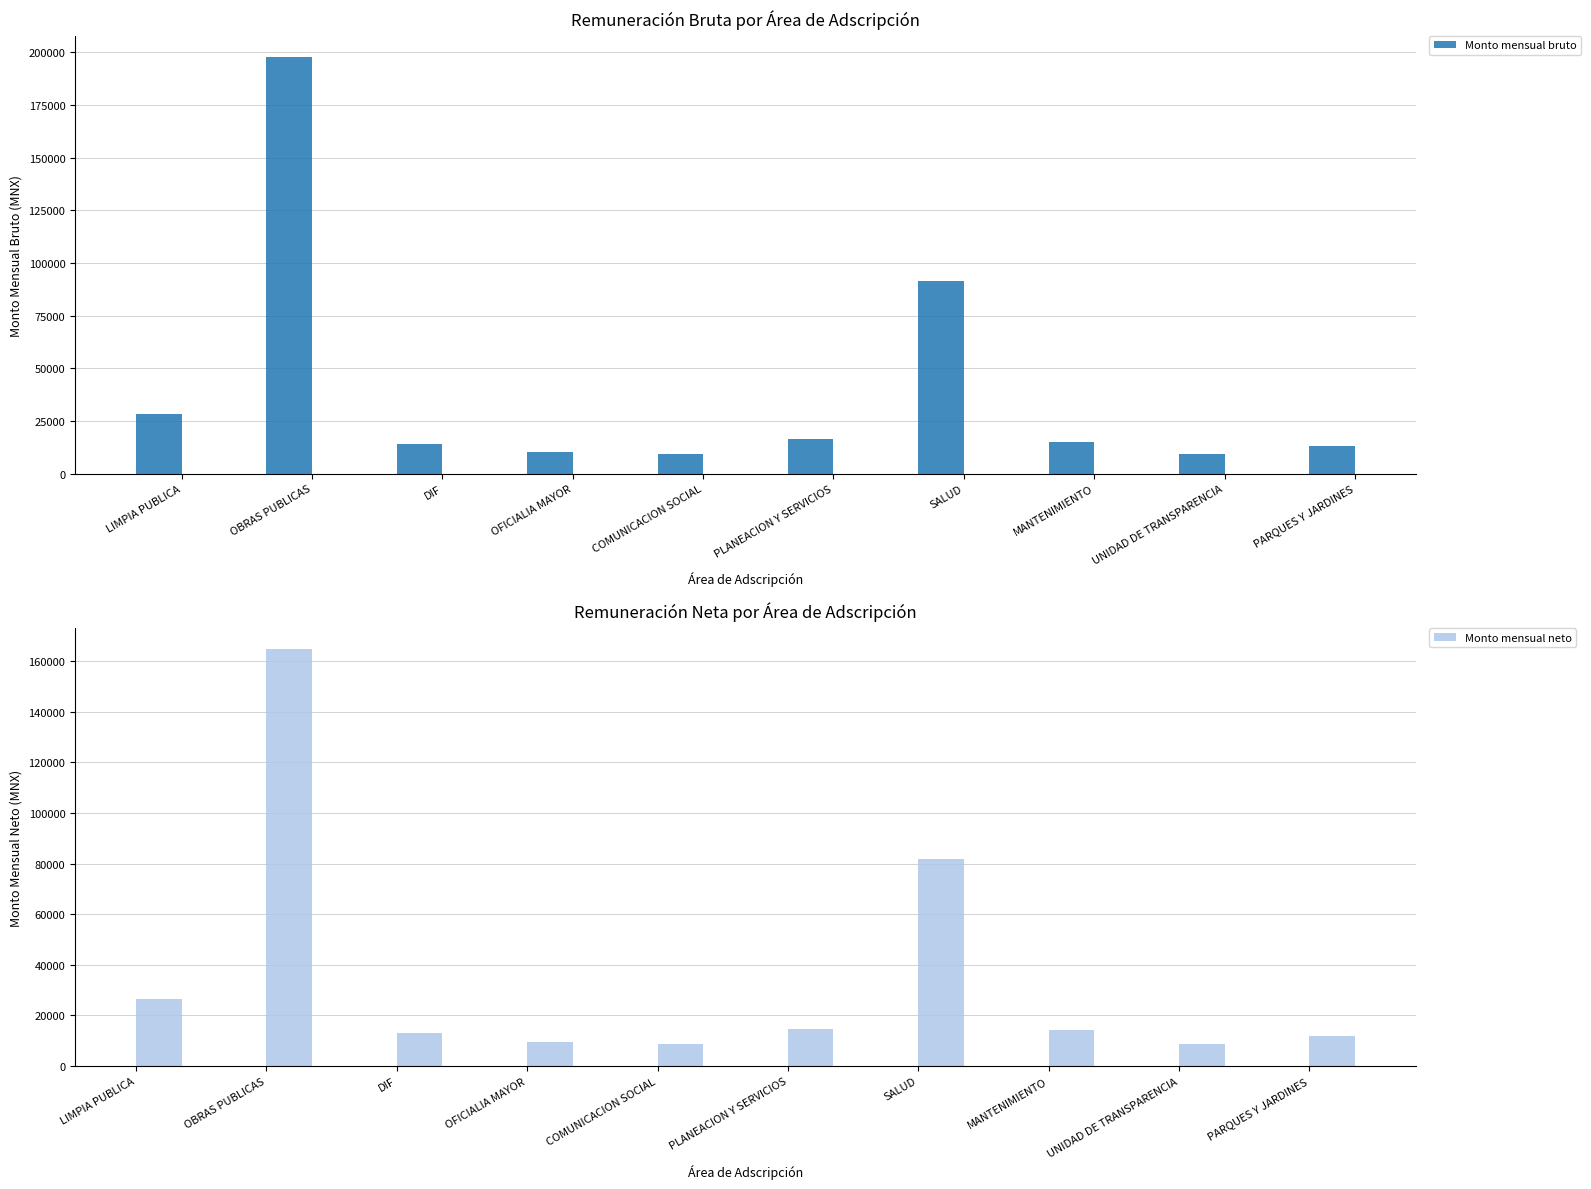

How many distinct data groups are displayed?

2